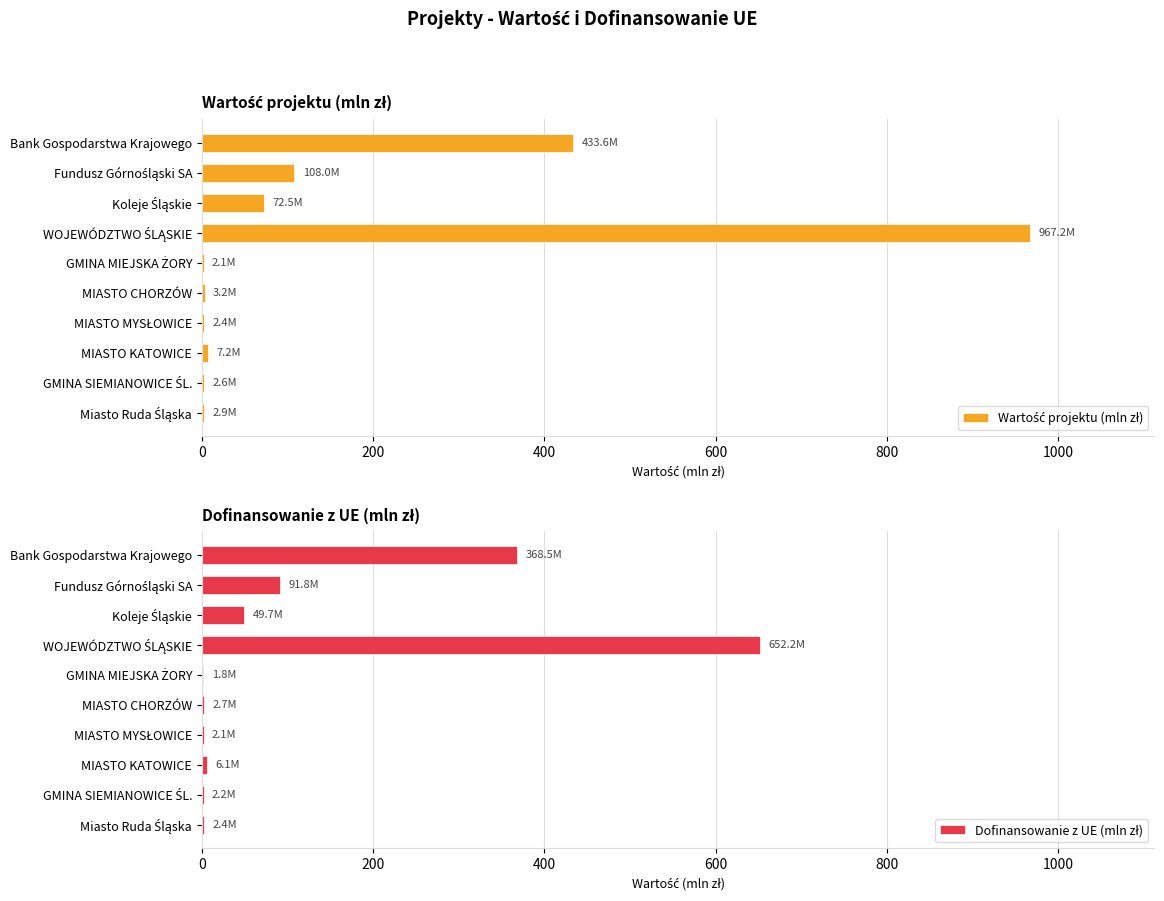

Rank the series by their average value, from highest to lowest.

Wartość projektu (mln zł), Dofinansowanie z UE (mln zł)